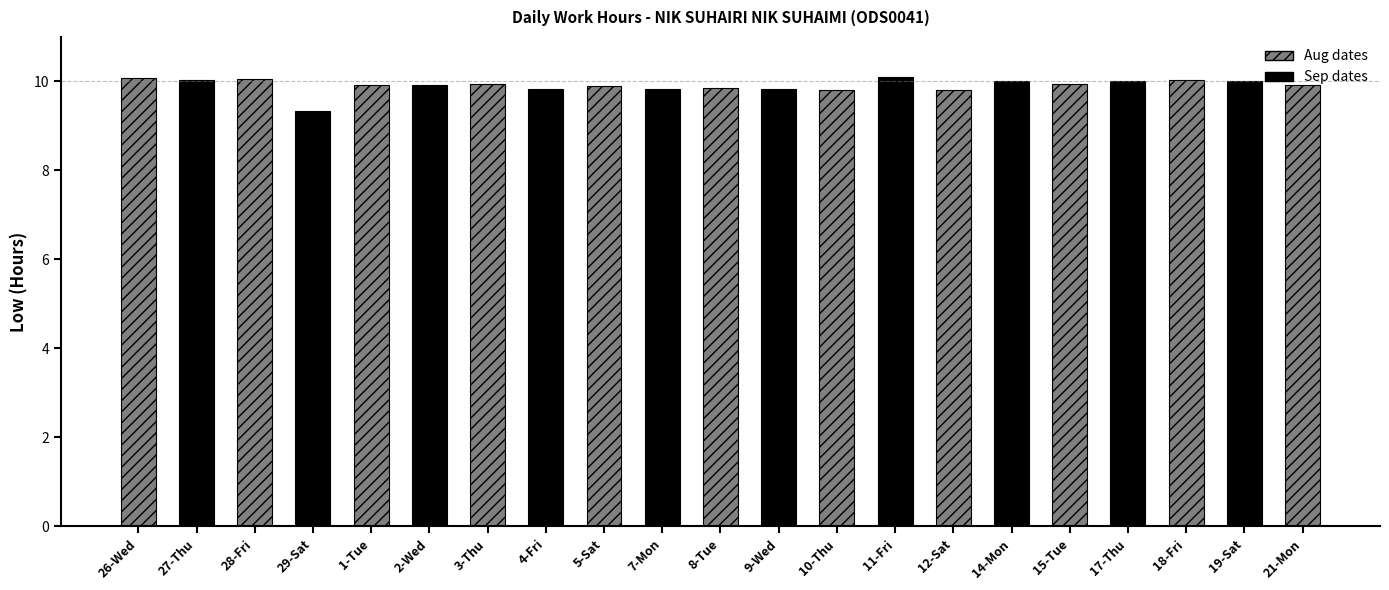

The value at 9-Wed is 2.6. True or false?

False